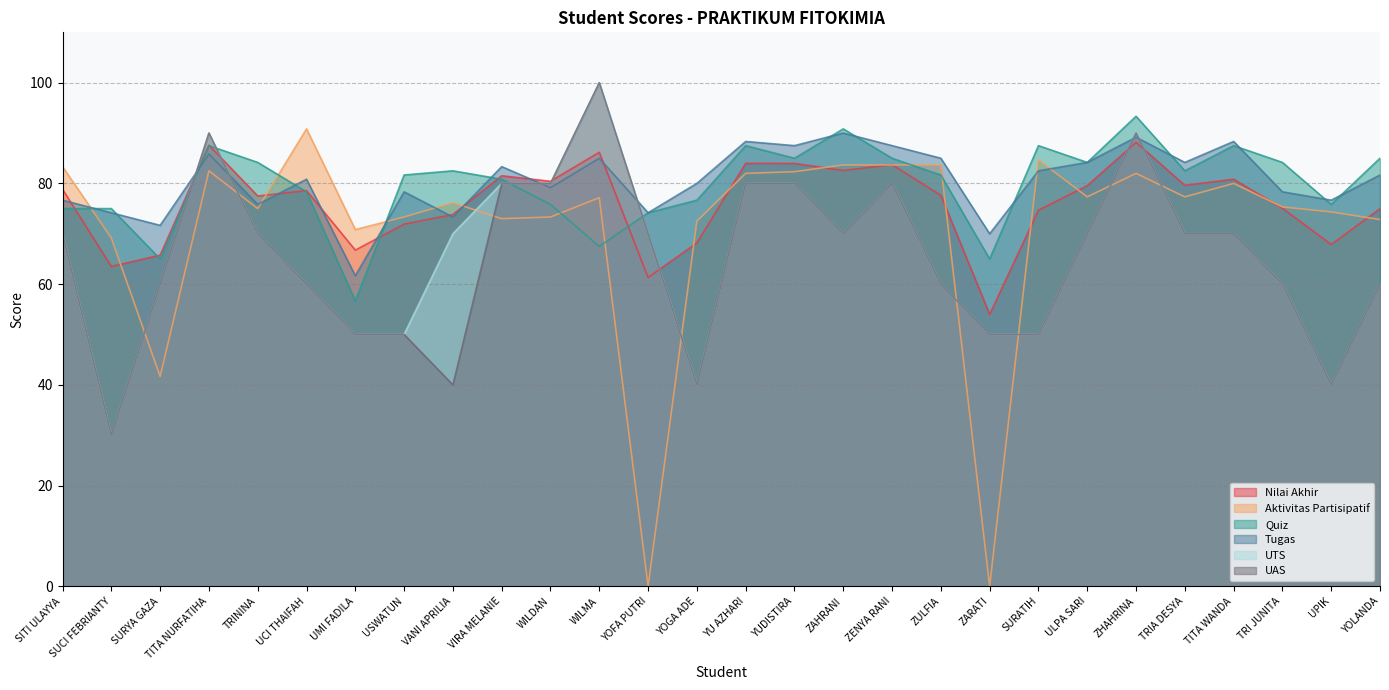

What is the label of the 3rd point from the left?

SURYA GAZA